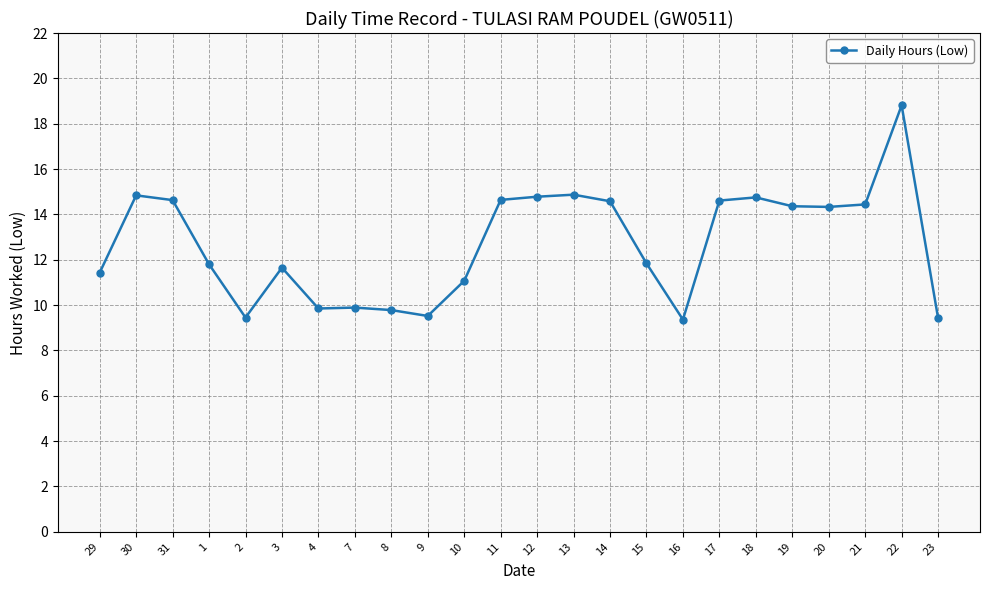

Where is the first local maximum?

30